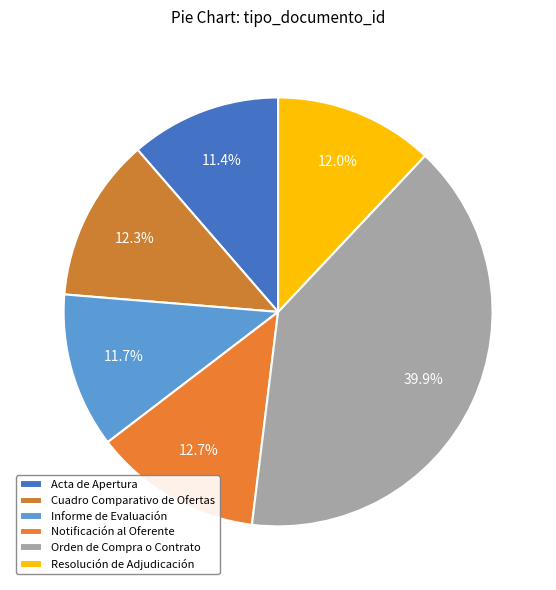

Is Acta de Apertura the majority of the pie?

No